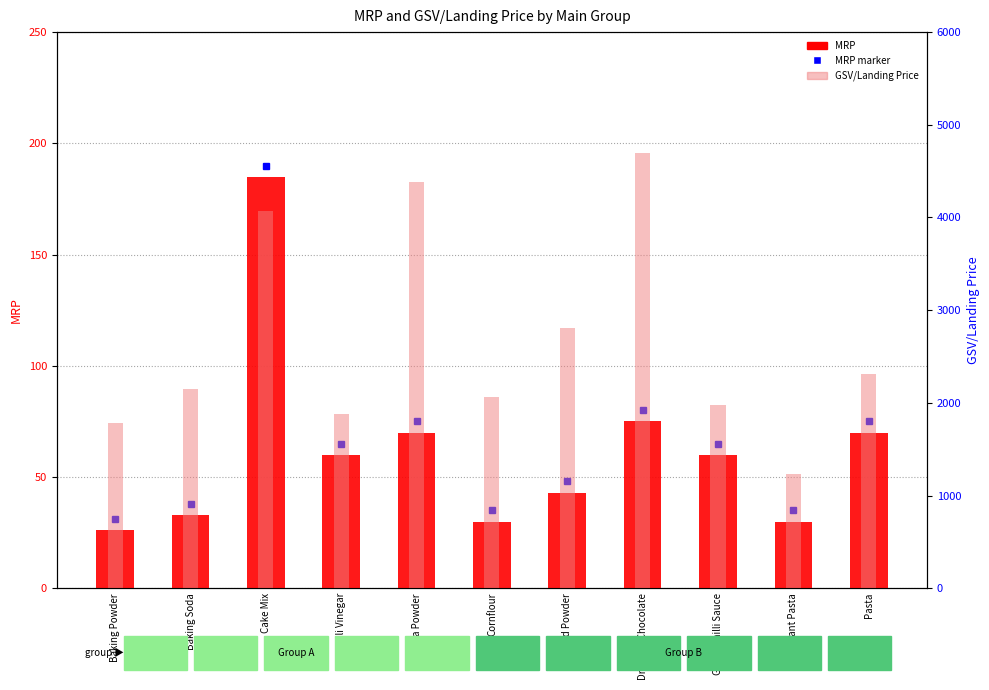

What is the difference between the maximum and minimum values in the GSV/Landing Price series?

3460.8